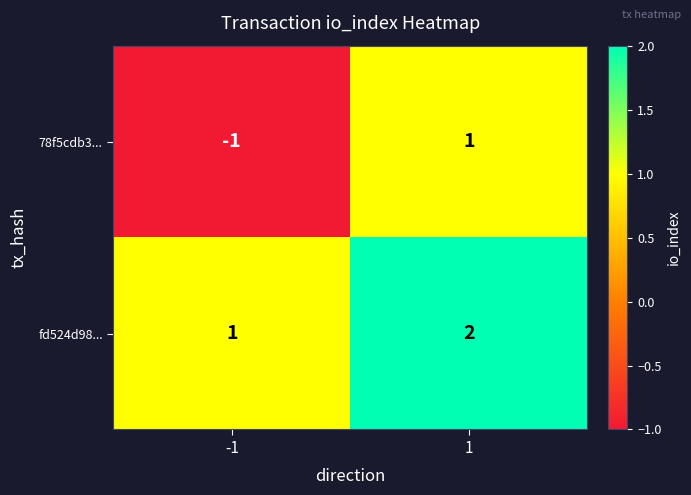

Which series has the widest spread of values?

78f5cdb3...